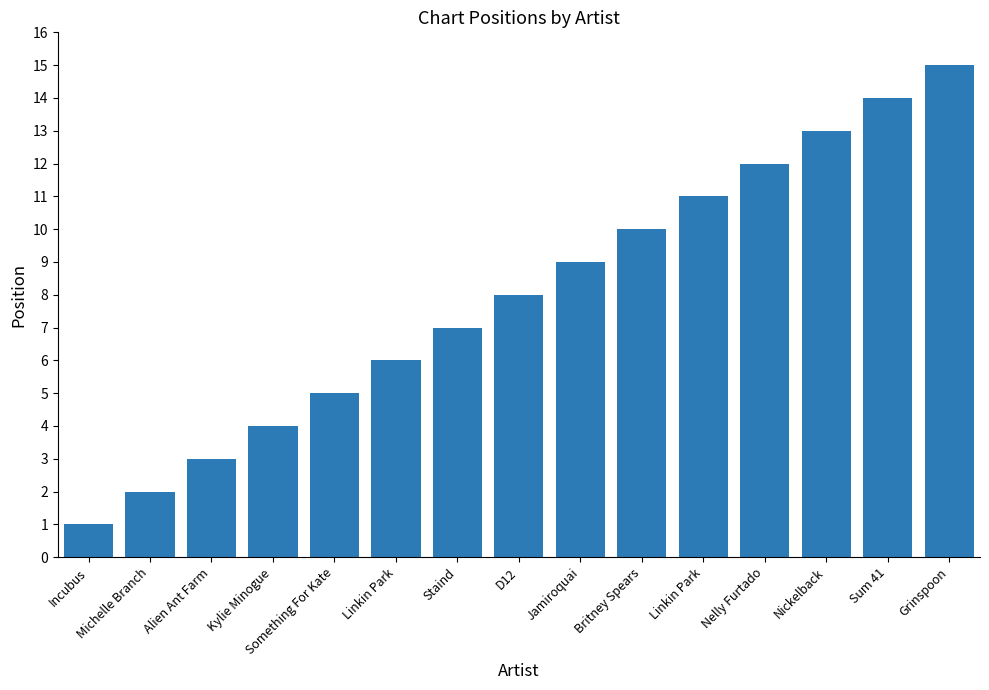

Reading left to right, transcribe all the data shown in this chart.

1	2	3	4	5	6	7	8	9	10	11	12	13	14	15